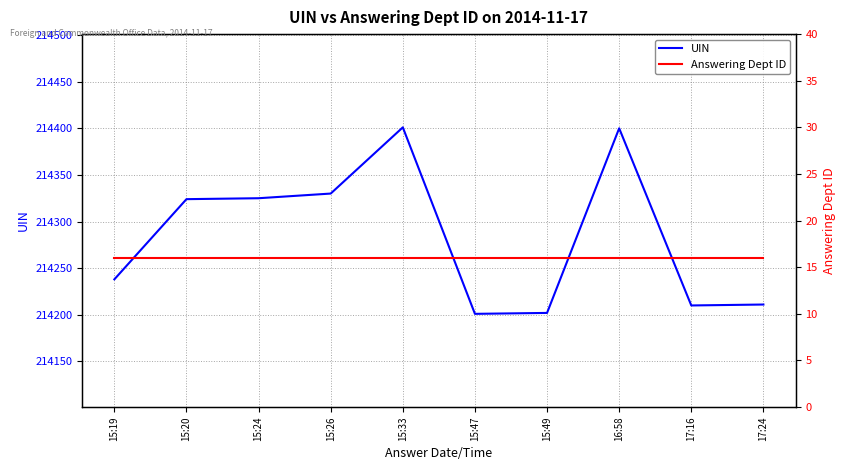

True or false: Answering Dept ID and UIN intersect in this chart.

False